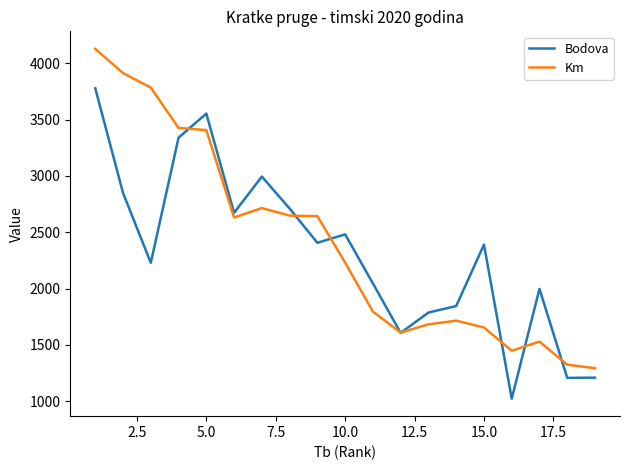

List the series in order of their peak value, lowest first.

Bodova, Km